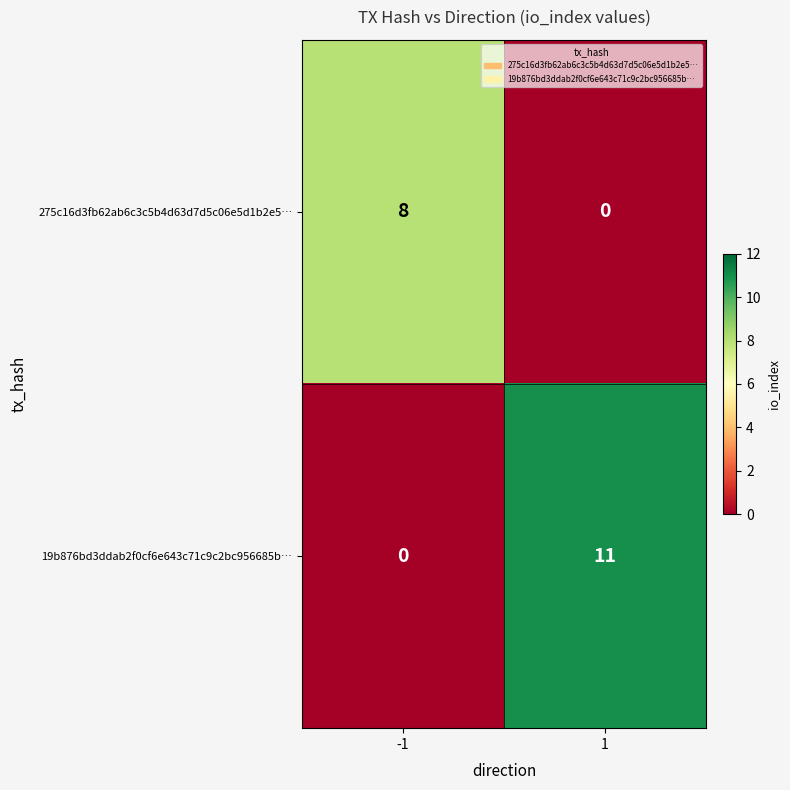

List the series in order of their overall mean, highest first.

19b876bd3ddab2f0cf6e643c71c9c2bc956685b…, 275c16d3fb62ab6c3c5b4d63d7d5c06e5d1b2e5…